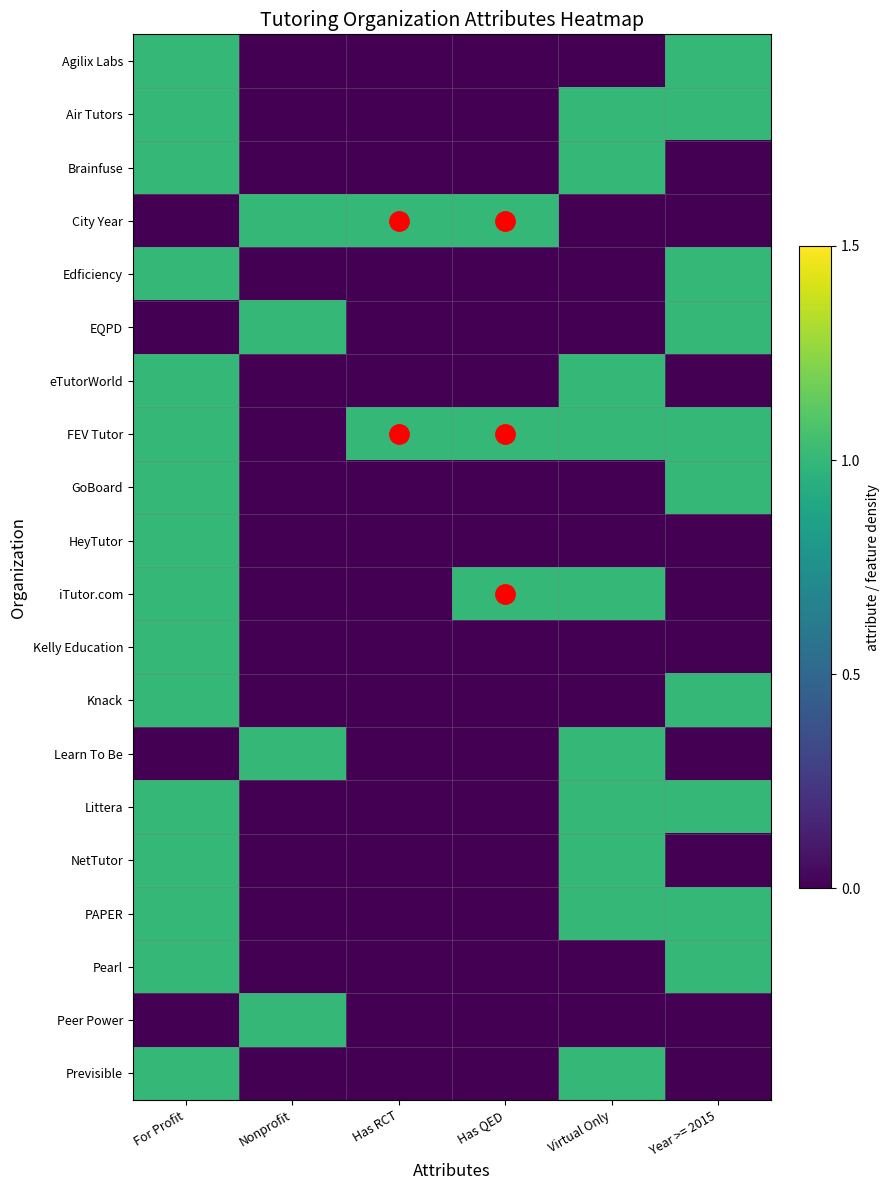

At how many categories does at least one series exceed 0?

6